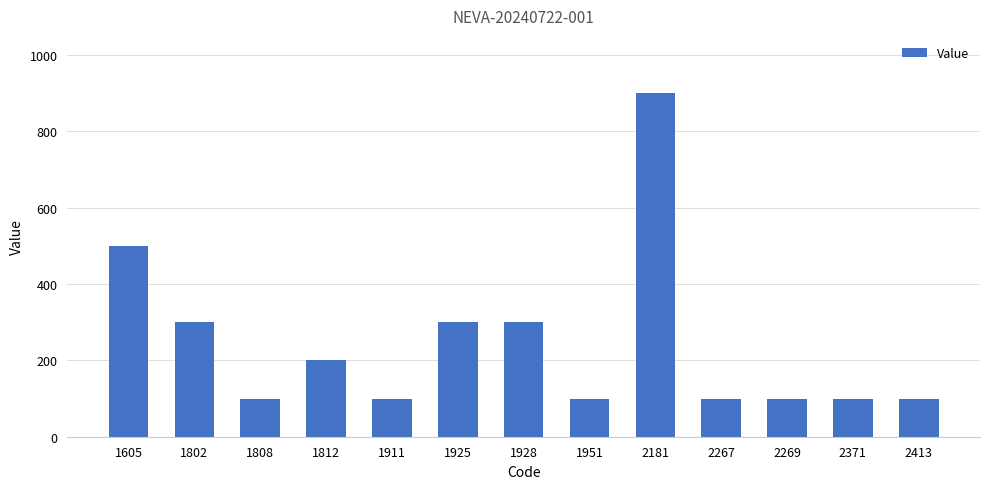

Is it true that the value at 1928 is 471?

False